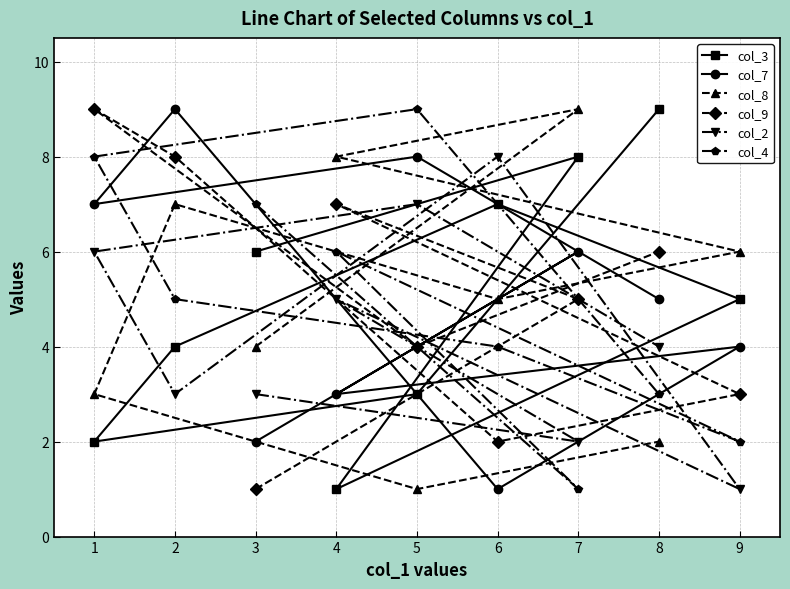

What is the maximum value shown in the chart?

9